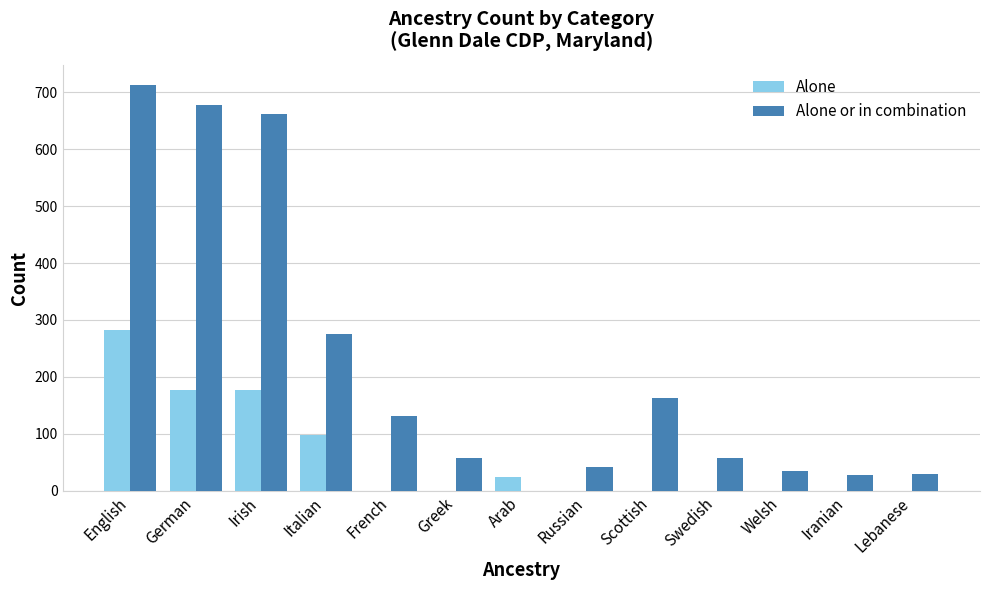

Which series has the widest spread of values?

Alone or in combination